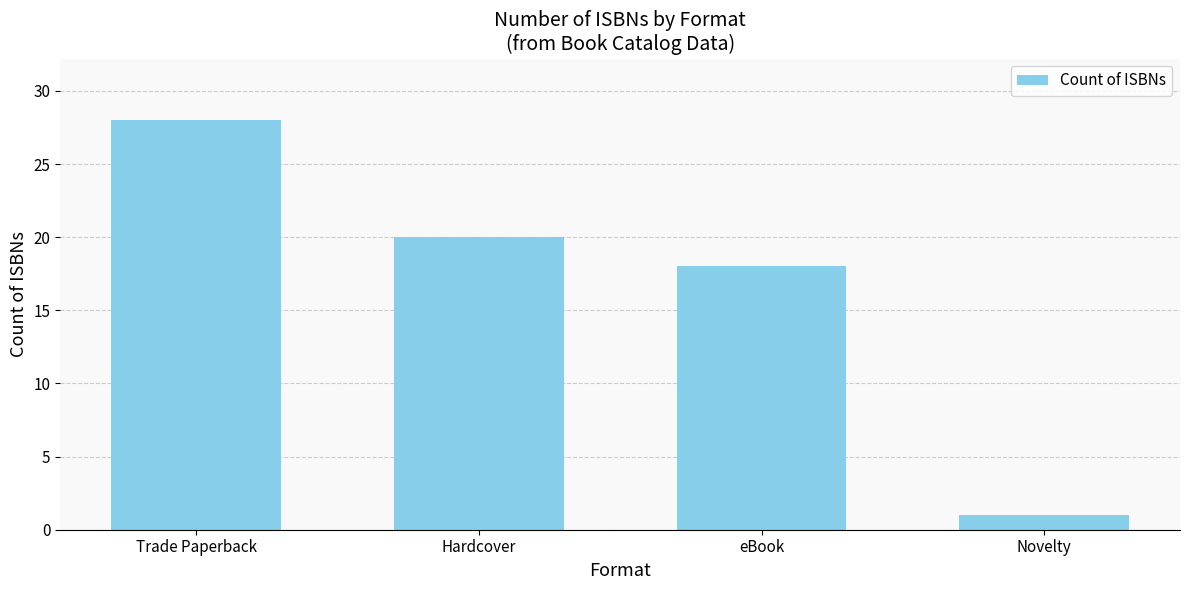

List the labels in order of value, smallest first.

Novelty, eBook, Hardcover, Trade Paperback